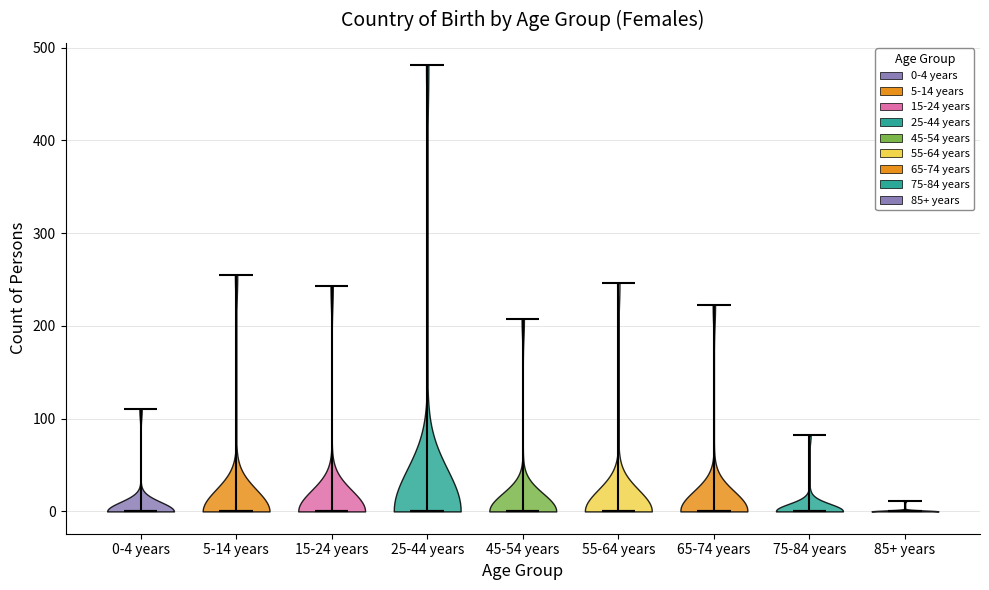

Where does the median line of the violin for 65-74 years sit on the y-axis? The values are not printed on the chart, so give them approximately, as read against the axis.

0